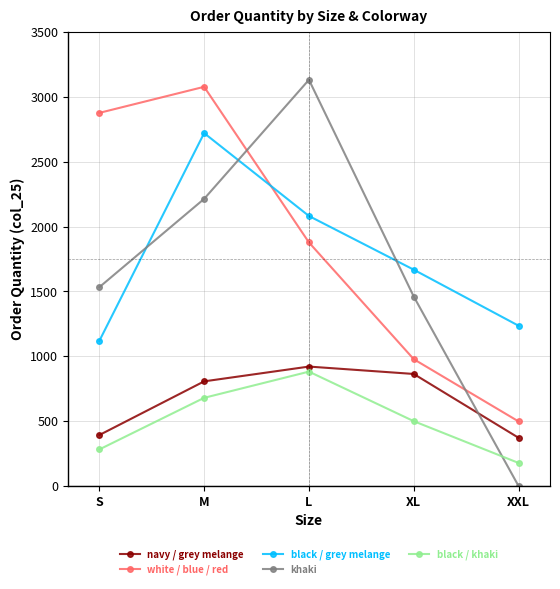

How many times do white / blue / red and black / grey melange cross each other?

1